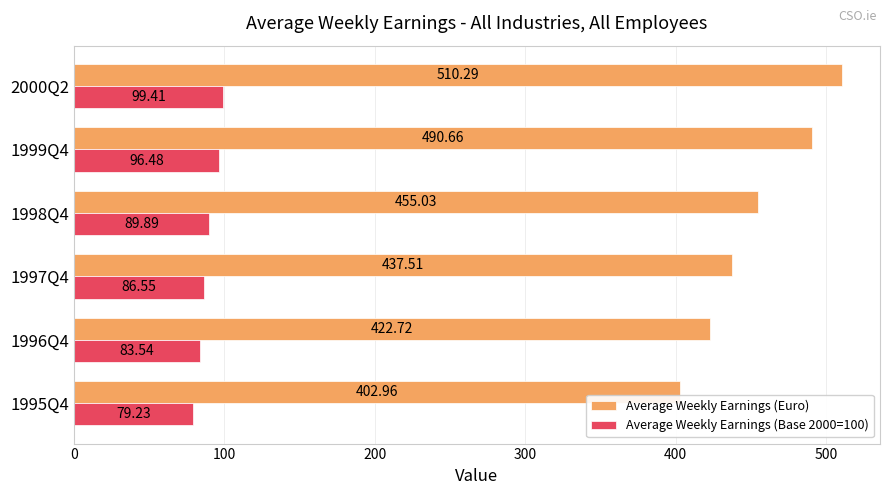

Which series changed the most between 1998Q4 and 2000Q2?

Average Weekly Earnings (Euro)